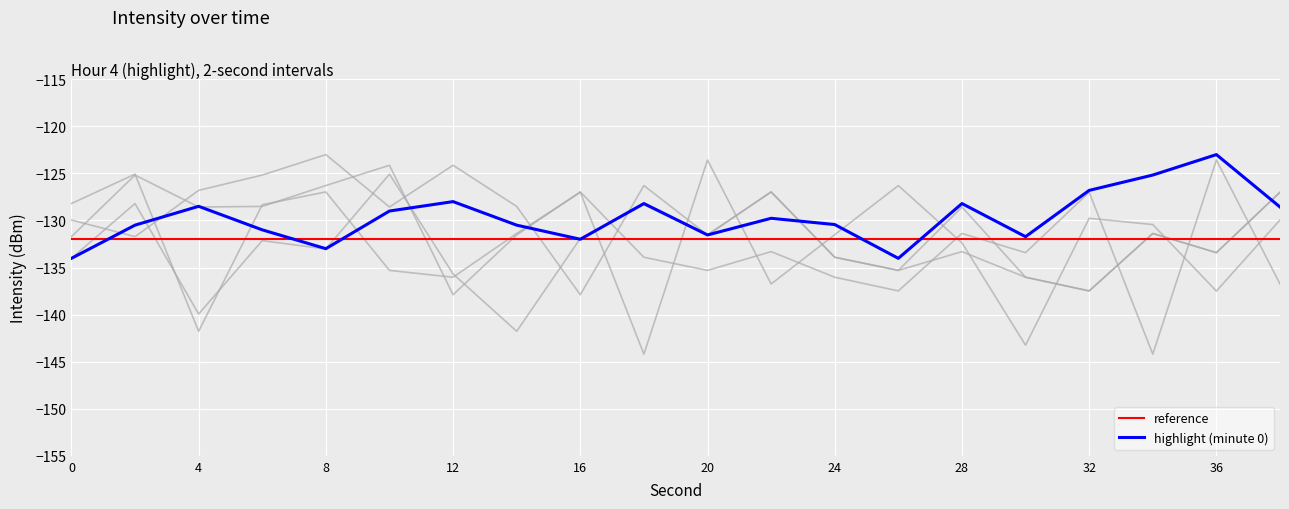

True or false: minute_1 has a value of -137.5 at 32.

True